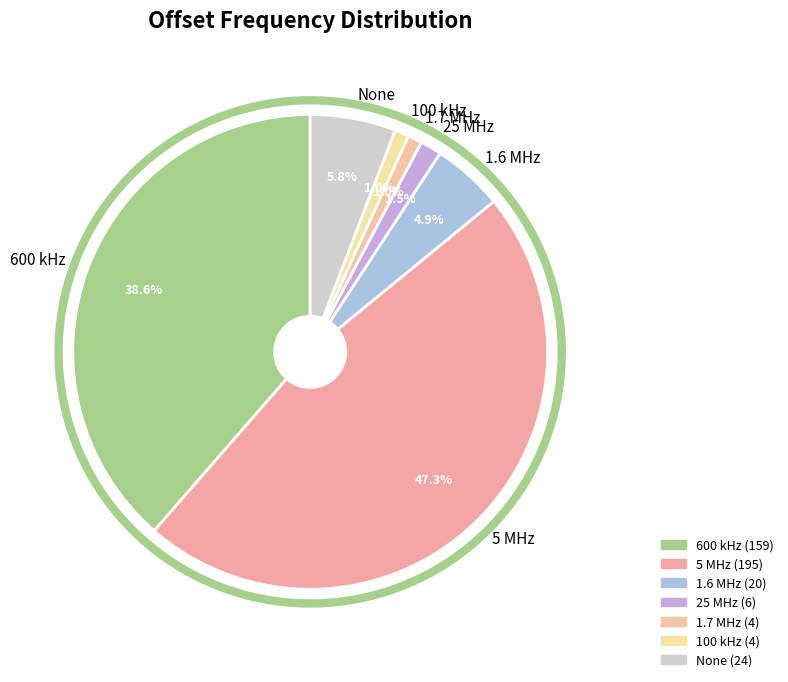

To the nearest percent, what is the average slice percentage?

14%